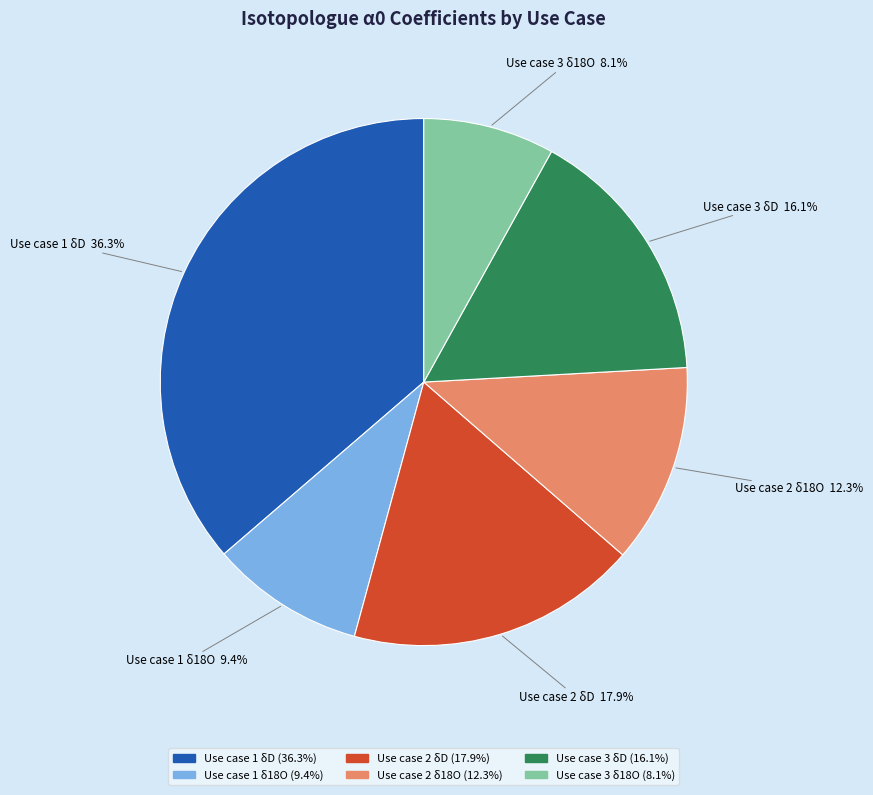

Approximately how many times larger is the value at Use case 2 δD compared to Use case 3 δD?

1.1